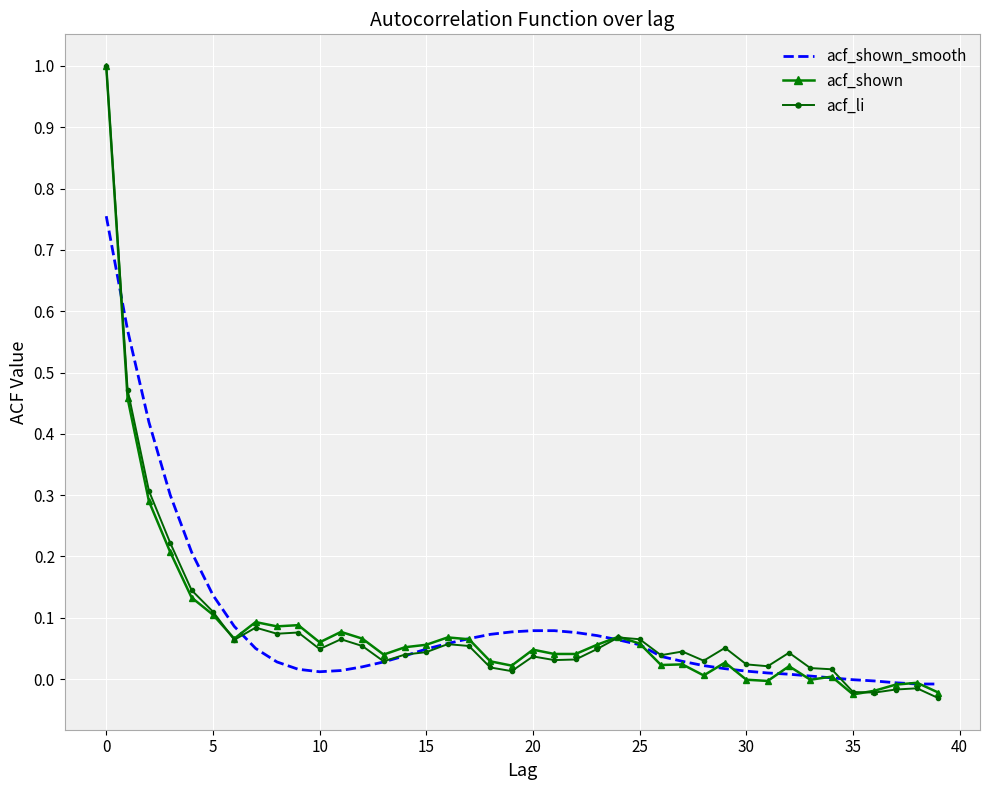

What is the highest value of the acf_li series?

1.0